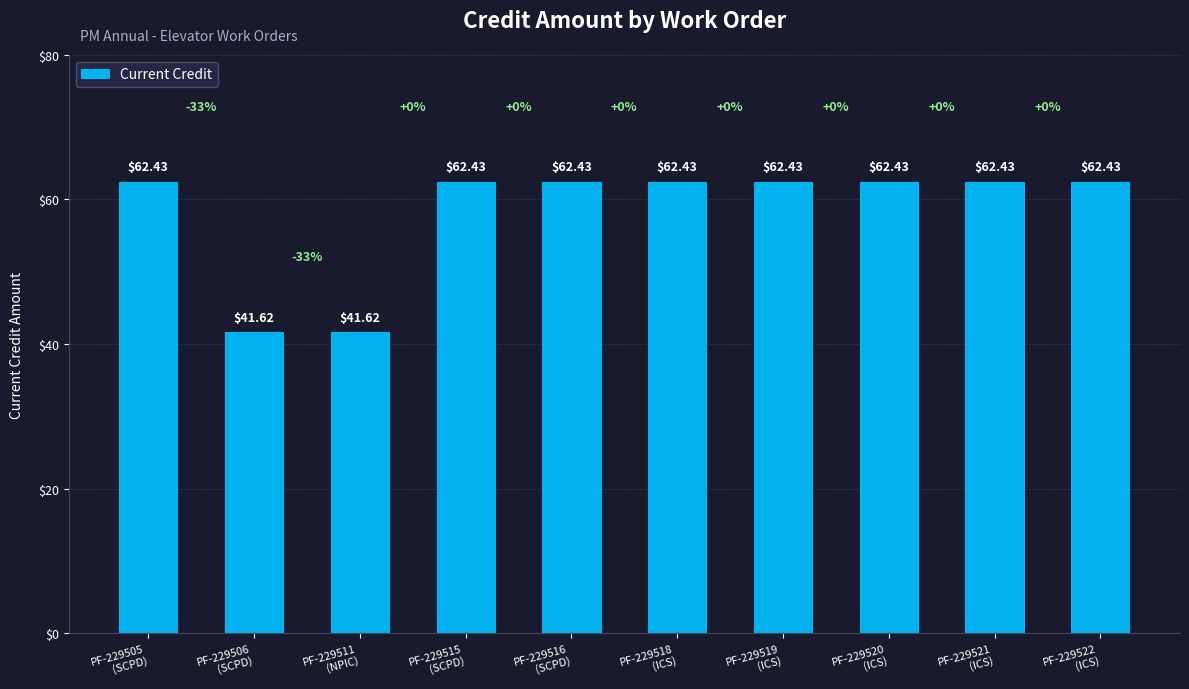

What is the difference between the maximum and second lowest values?

20.8